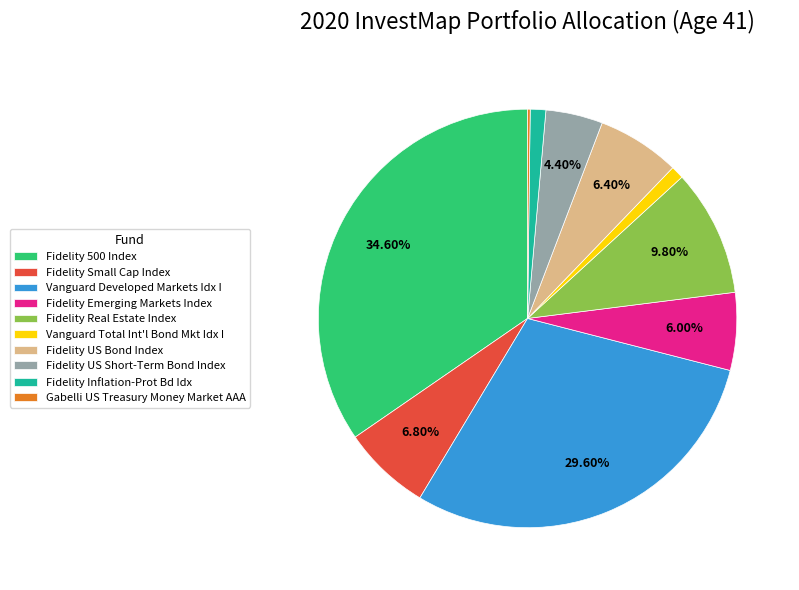

Which has a higher value, Vanguard Developed Markets Idx I or Fidelity US Short-Term Bond Index?

Vanguard Developed Markets Idx I